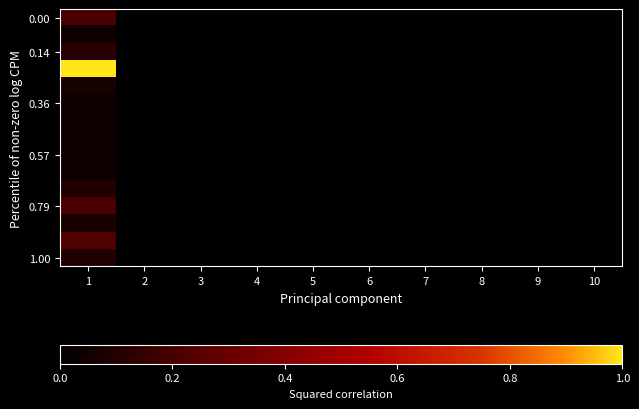

Which category has the highest value across all series?

1